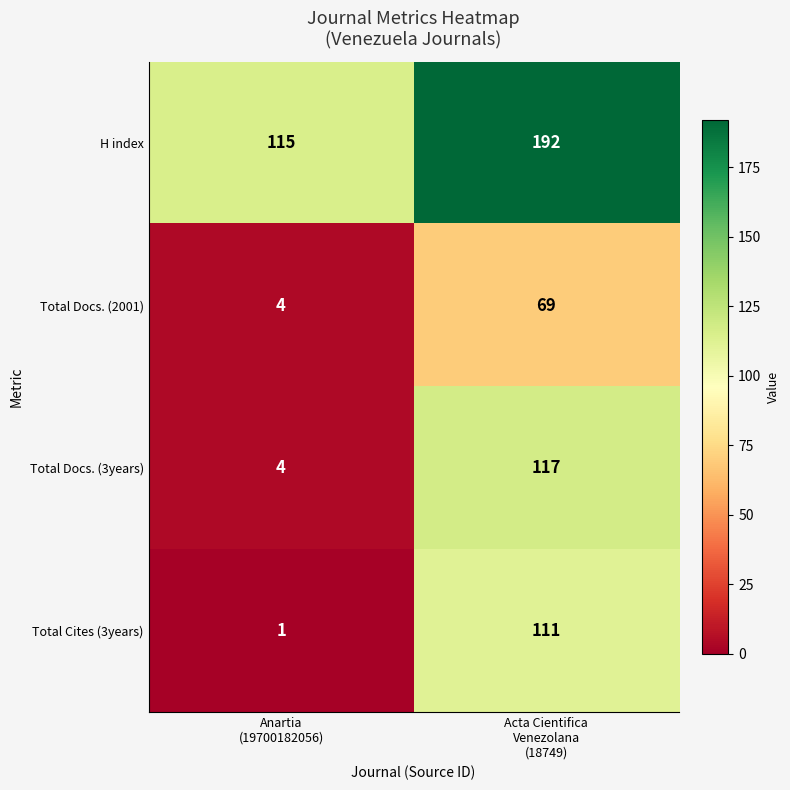

Which series has the widest spread of values?

Total Docs. (3years)